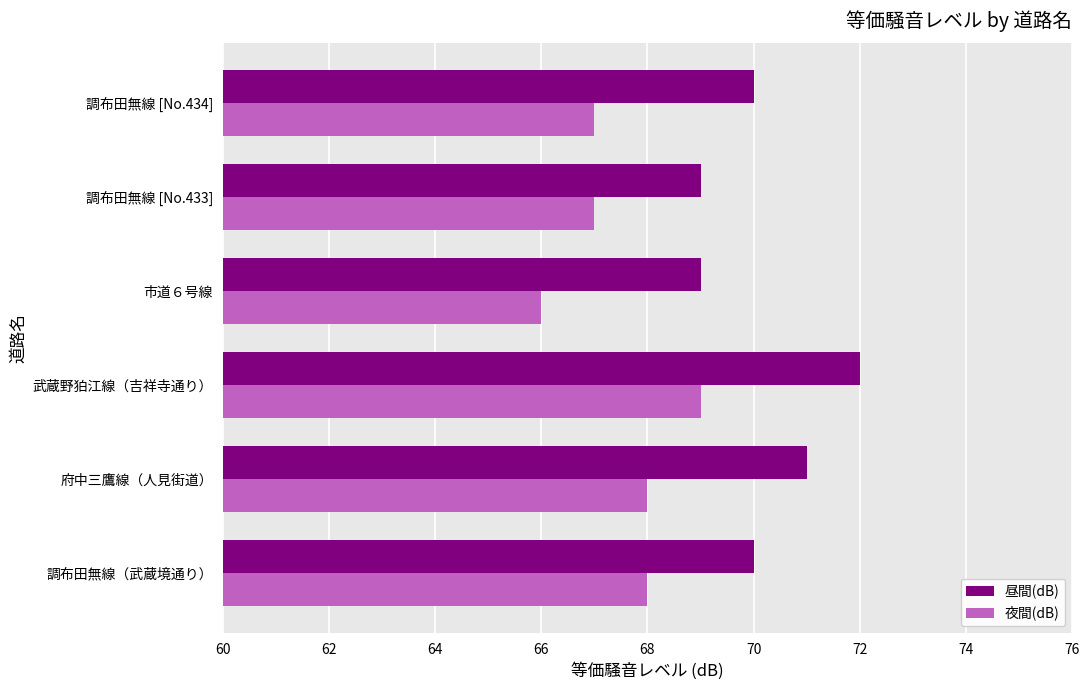

What is the difference between the highest and lowest values at 市道６号線?

3